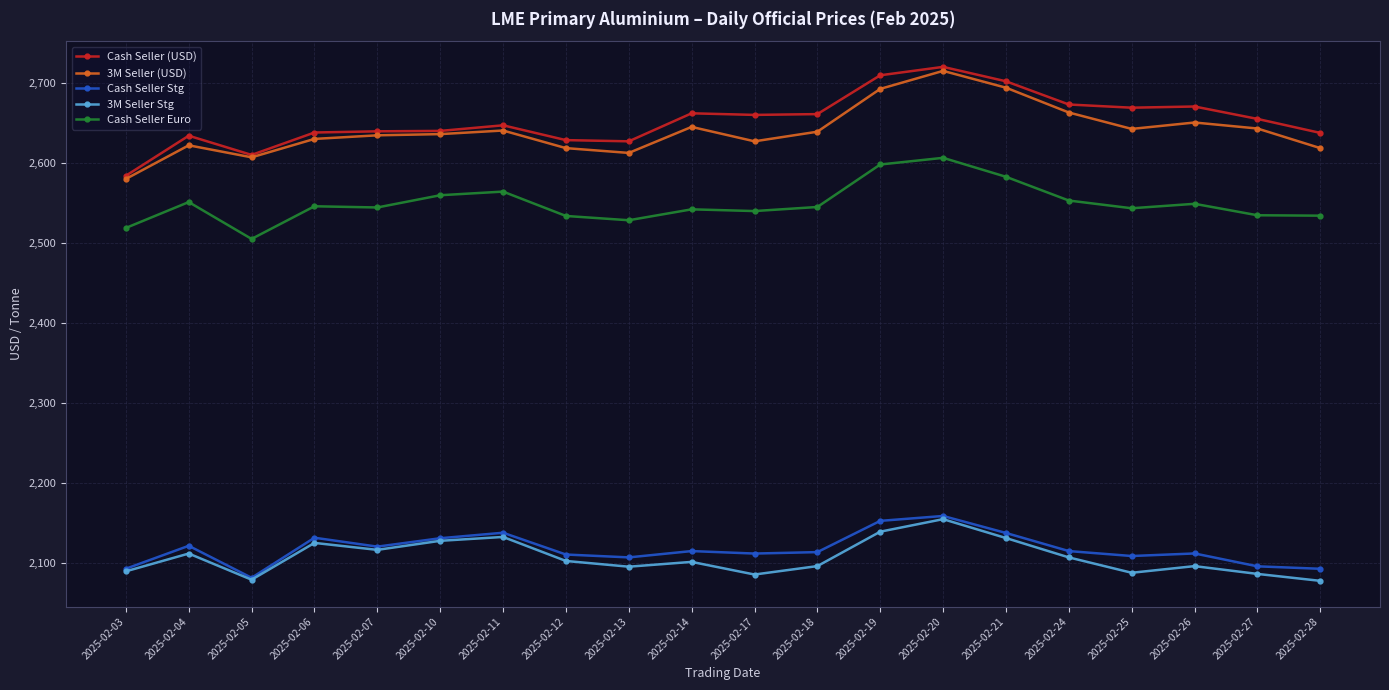

Is the value of Cash Seller Euro at 2025-02-14 greater than the value of 3M Seller (USD) at 2025-02-17?

No